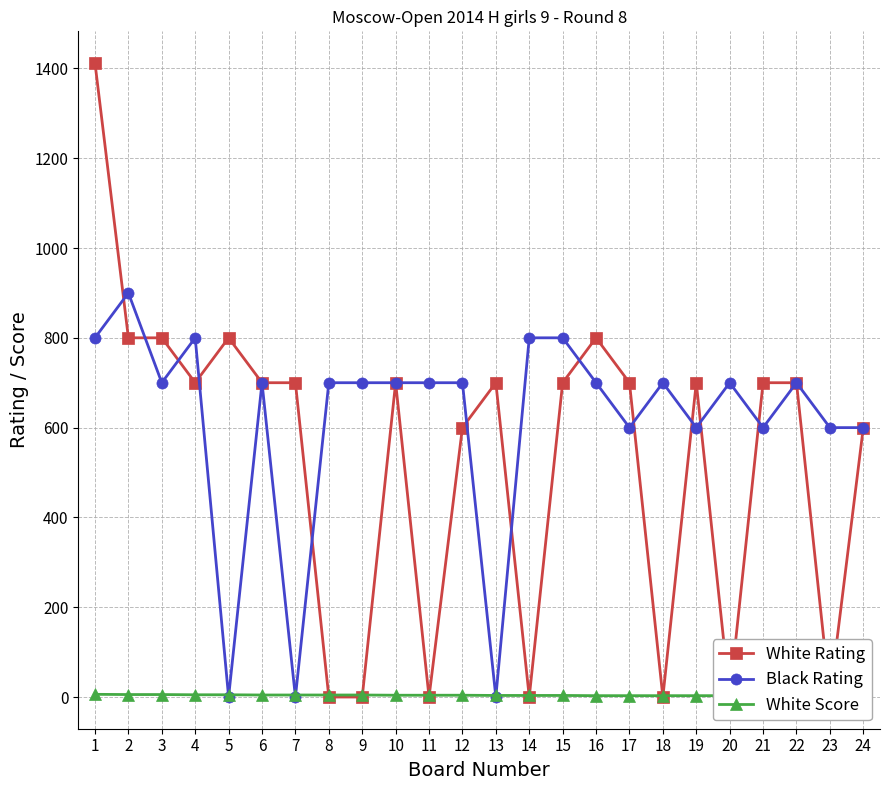

What are all the series names shown in the legend?

White Rating, Black Rating, White Score